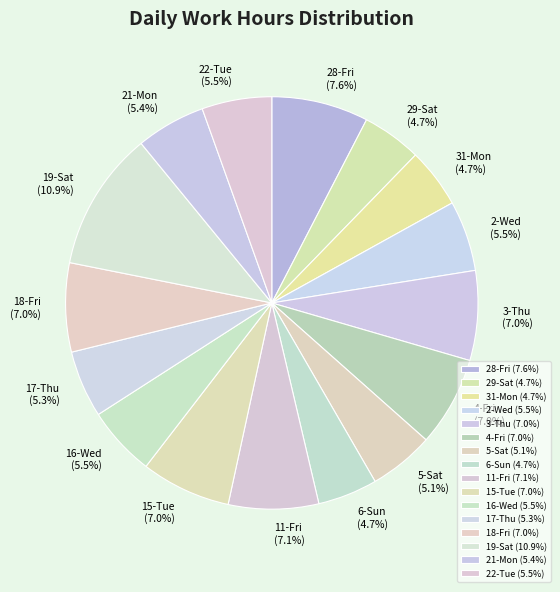

Is there a majority slice in this chart?

No